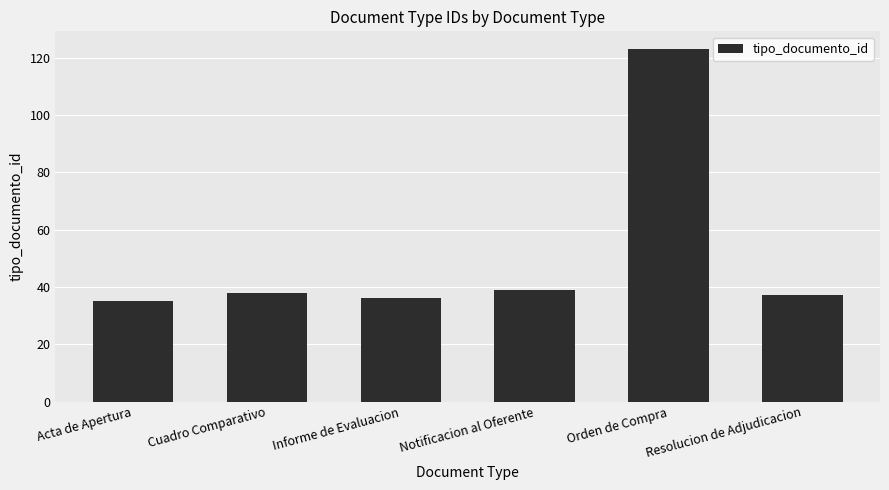

The chart shows a value of 36 at Informe de Evaluacion. True or false?

True